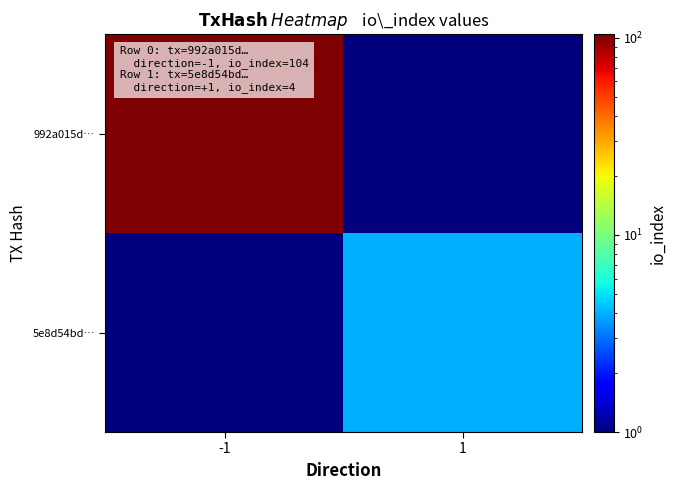

What is the total value across all series at -1?

104.5